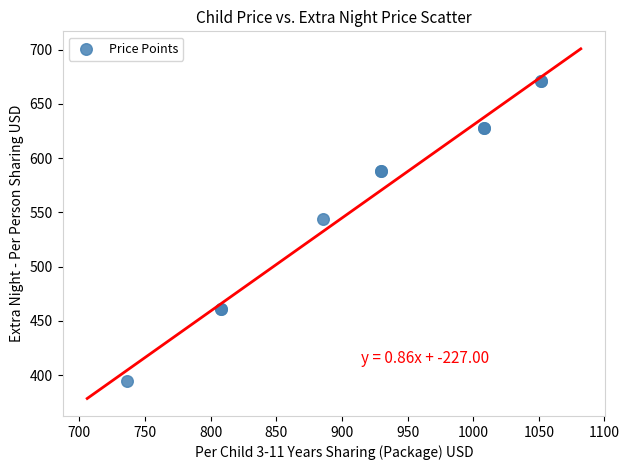

What Y value in the scatter plot is closest to 533?

544